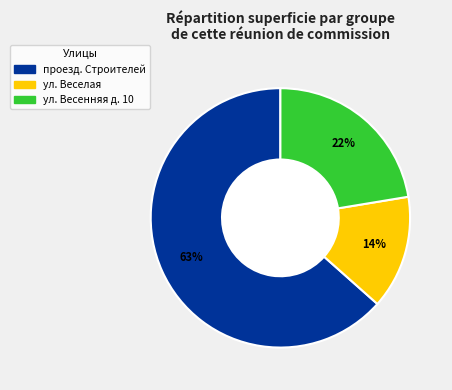

Does any single category account for the majority?

Yes